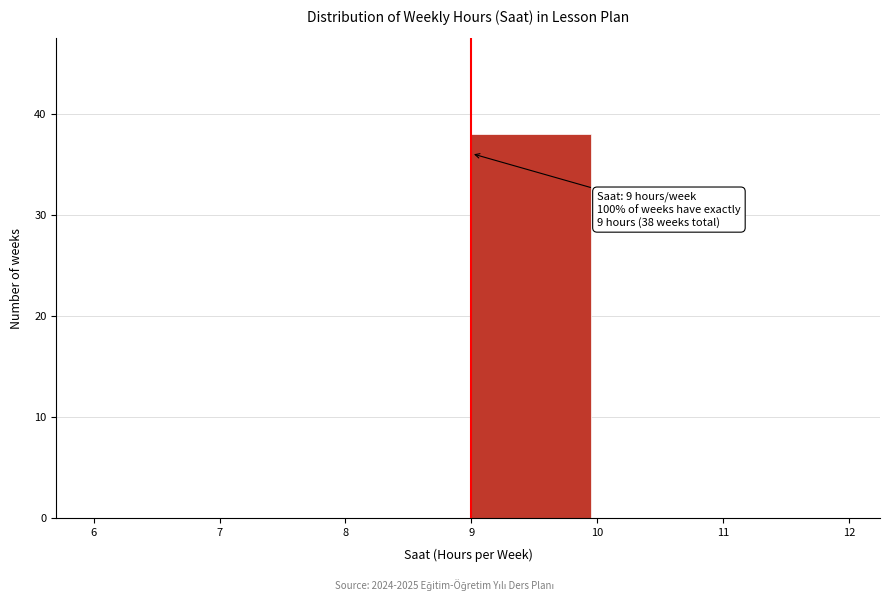

Over which range of the x-axis is the bar tallest?

9 to 10